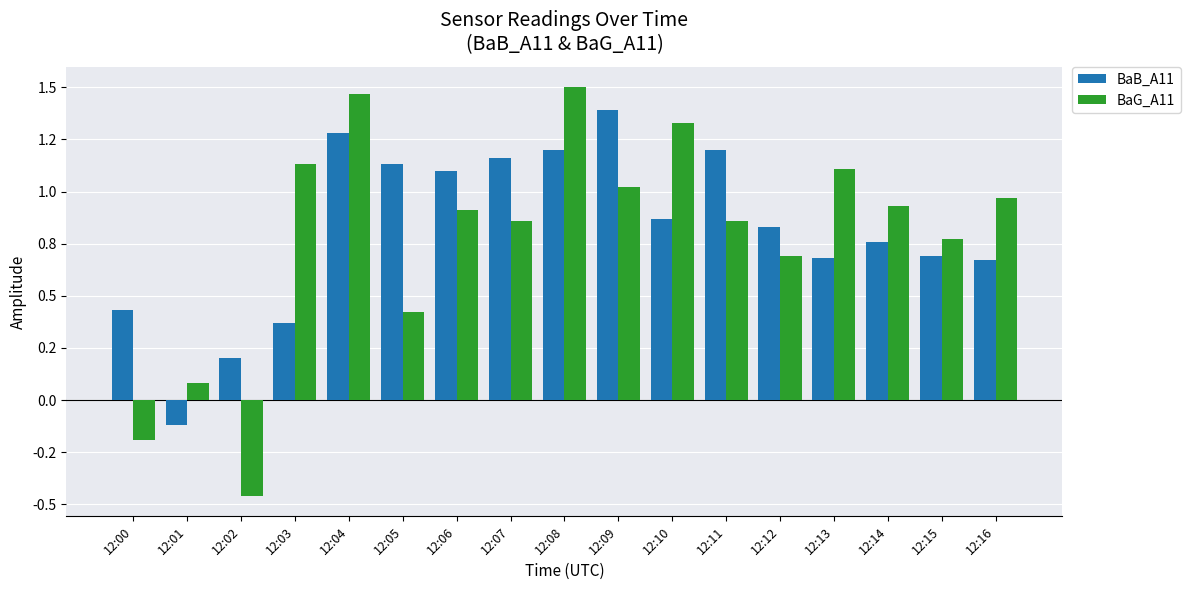

Are the bars grouped side by side (vs. stacked)?

Yes